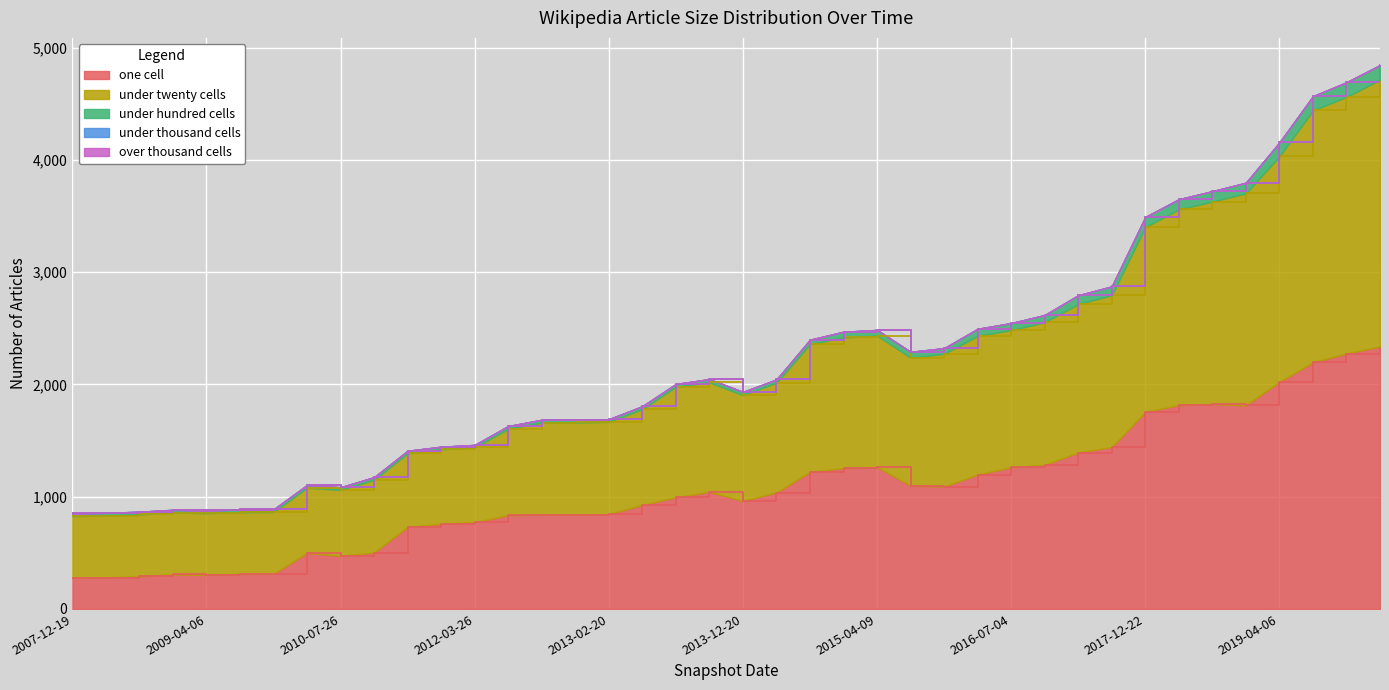

Reading left to right, what are all the values shown in this chart?

one_cell: 276	280	290	307	303	312	313	499	473	502	731	758	772	835	839	839	844	926	995	1042	962	1037	1220	1254	1262	1098	1090	1197	1261	1283	1393	1442	1754	1815	1825	1813	2022	2196	2275	2337
under_twenty_cells: 551	552	552	552	550	550	550	581	587	648	655	664	666	769	821	822	822	854	983	976	942	978	1138	1164	1172	1140	1182	1235	1222	1270	1322	1352	1647	1744	1803	1889	2008	2244	2285	2376
under_hundred_cells: 24	24	24	24	24	24	24	24	24	24	23	23	23	25	25	25	24	26	26	29	29	29	40	51	51	52	51	63	63	65	79	79	90	90	93	94	125	127	131	131
under_thousand_cells: 0	0	0	0	0	0	0	0	0	0	0	0	0	0	0	0	0	0	0	0	0	0	0	0	0	0	0	0	0	0	0	0	0	0	0	0	0	0	0	0
over_thousand_cells: 0	0	0	0	0	0	0	0	0	0	0	0	0	0	0	0	0	0	0	0	0	0	0	0	0	0	0	0	0	0	0	0	0	0	0	0	0	0	0	0